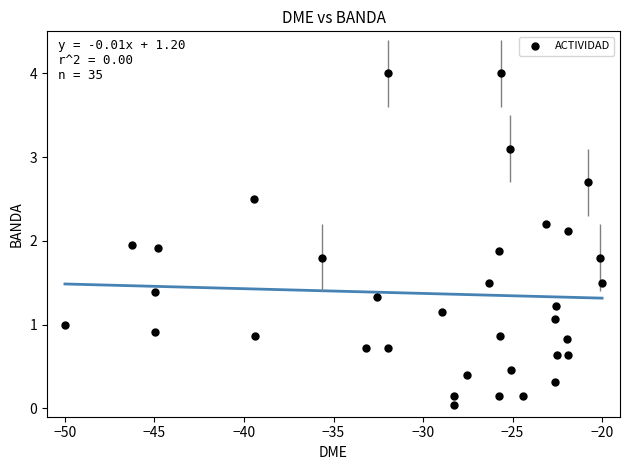

What is the range of X values (max minus min)?

30.0